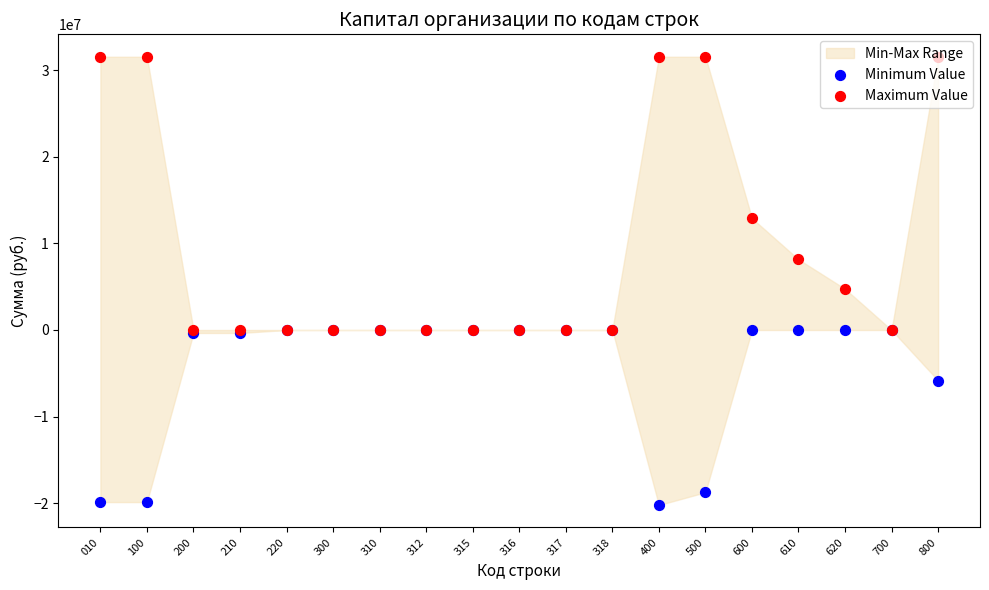

Which series reaches the minimum Y coordinate?

Minimum Value